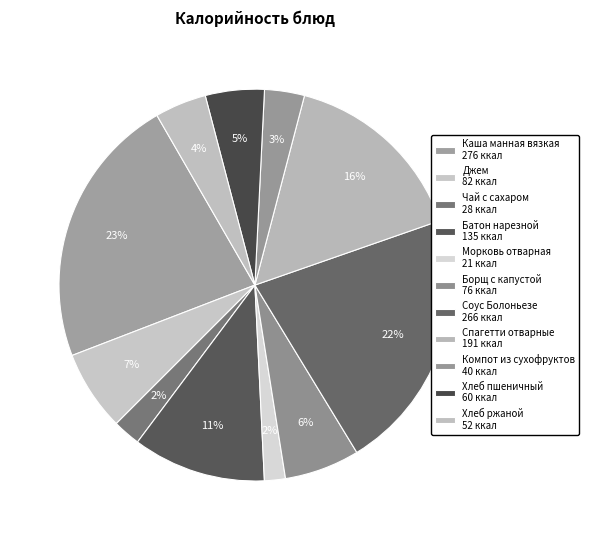

To the nearest percent, what percentage of the pie is Компот из сухофруктов?

3%